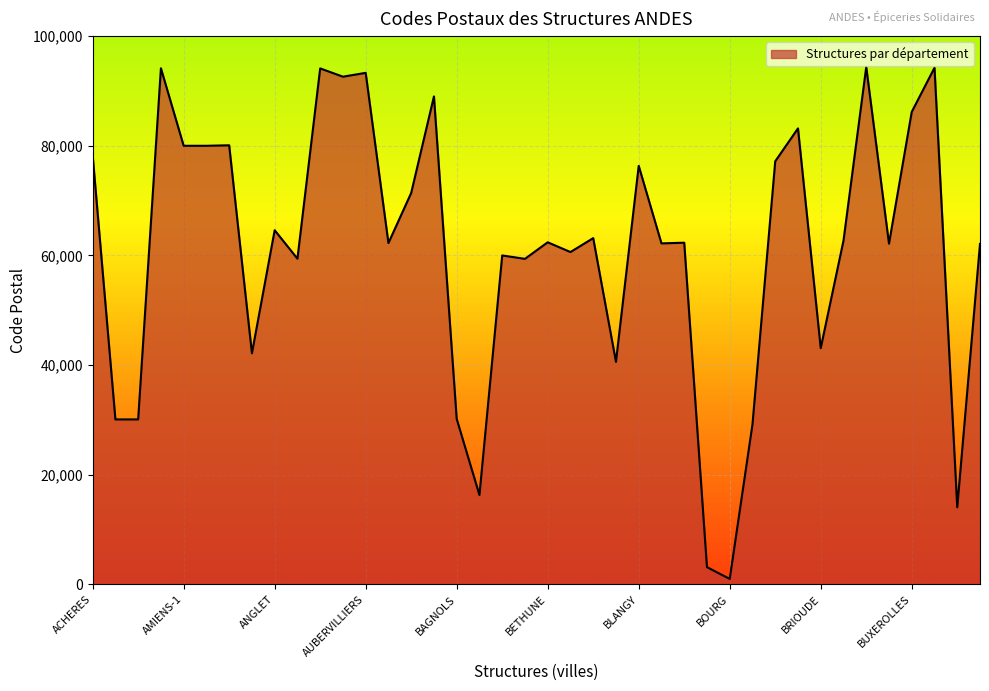

What is the difference between the maximum and minimum values?

93351